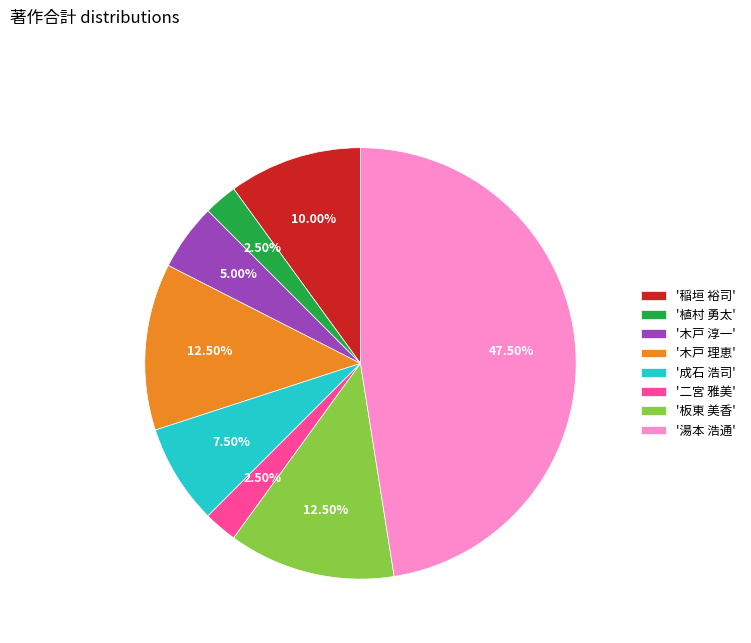

Is there a majority slice in this chart?

No